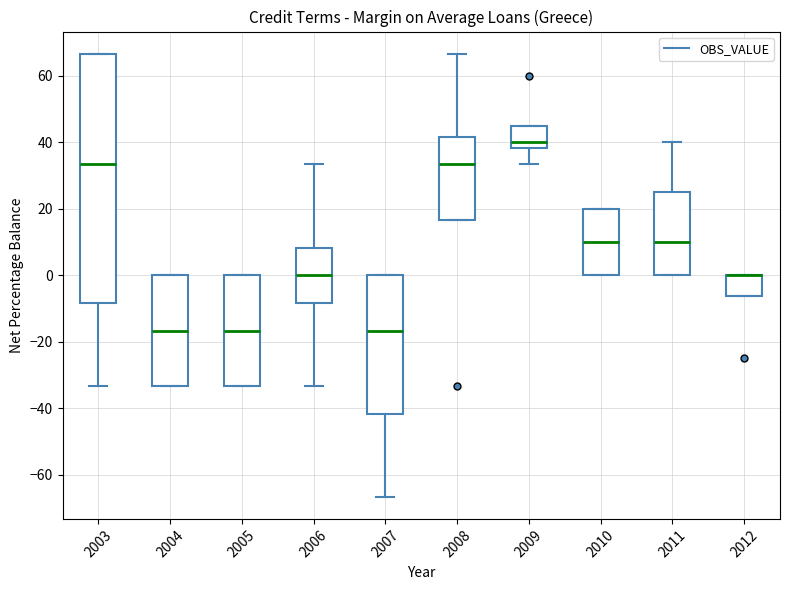

Reading left to right, transcribe this box plot: for each box, give where its median line is, the range the box spans, and where its two whiskers end, as read against the y-axis. The values are not printed on the chart, so give them approximately, as read against the axis.

2003: median 34, box -8 to 66, whiskers -34 to 66
2004: median -16, box -34 to 0, whiskers -34 to 0
2005: median -16, box -34 to 0, whiskers -34 to 0
2006: median 0, box -8 to 8, whiskers -34 to 34
2007: median -16, box -42 to 0, whiskers -66 to 0
2008: median 34, box 16 to 42, whiskers 16 to 66
2009: median 40, box 38 to 46, whiskers 34 to 46
2010: median 10, box 0 to 20, whiskers 0 to 20
2011: median 10, box 0 to 26, whiskers 0 to 40
2012: median 0 (drawn on the box's upper edge), box -6 to 0, whiskers -6 to 0